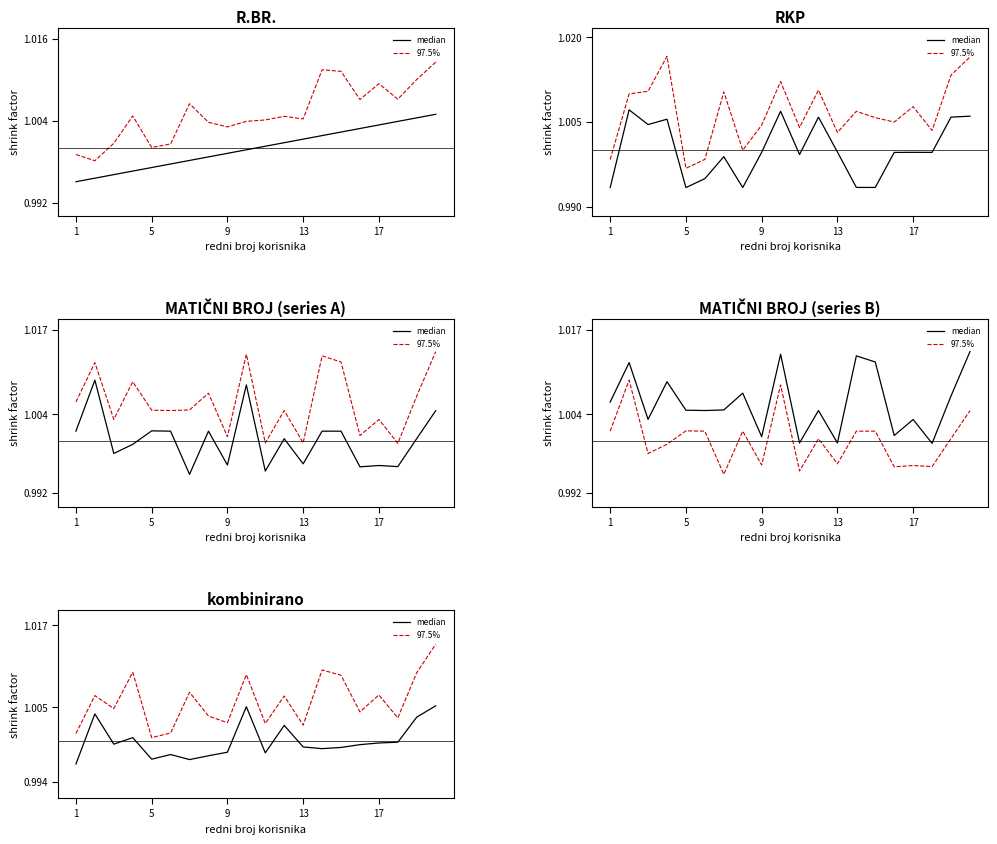

The median series shows 1.5 at 13. True or false?

False